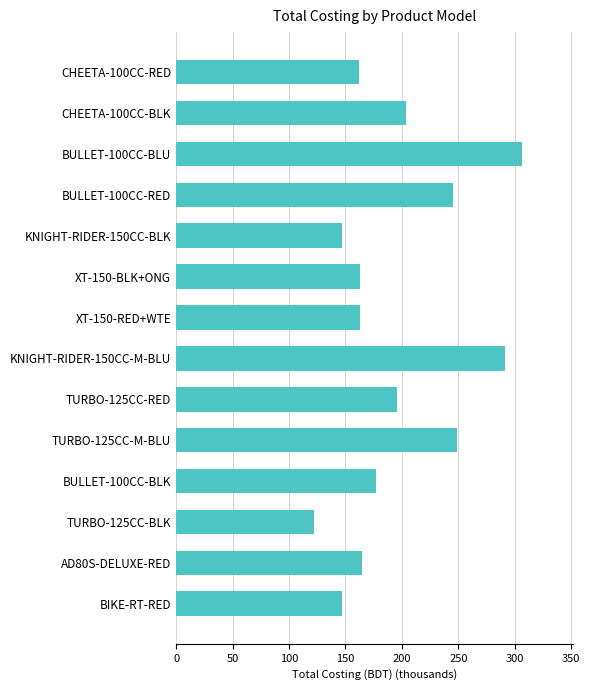

Between BULLET-100CC-BLK and AD80S-DELUXE-RED, which is larger?

BULLET-100CC-BLK